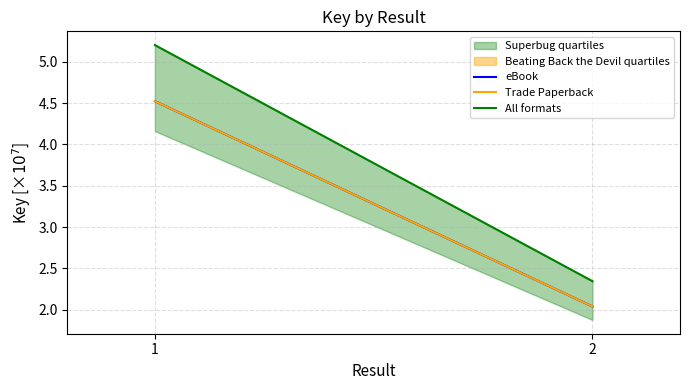

Rank the categories by All formats value from highest to lowest.

1, 2